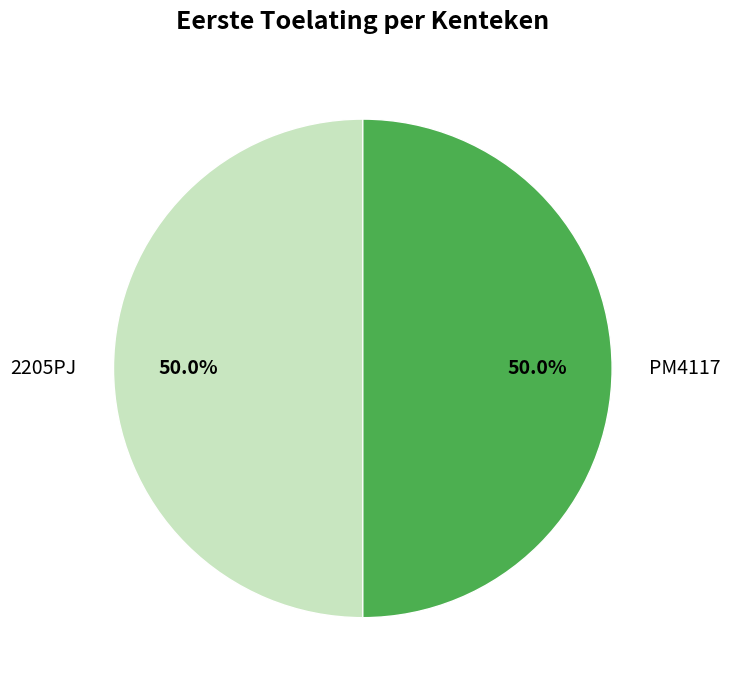

What portion of the pie excludes PM4117?

50.0%